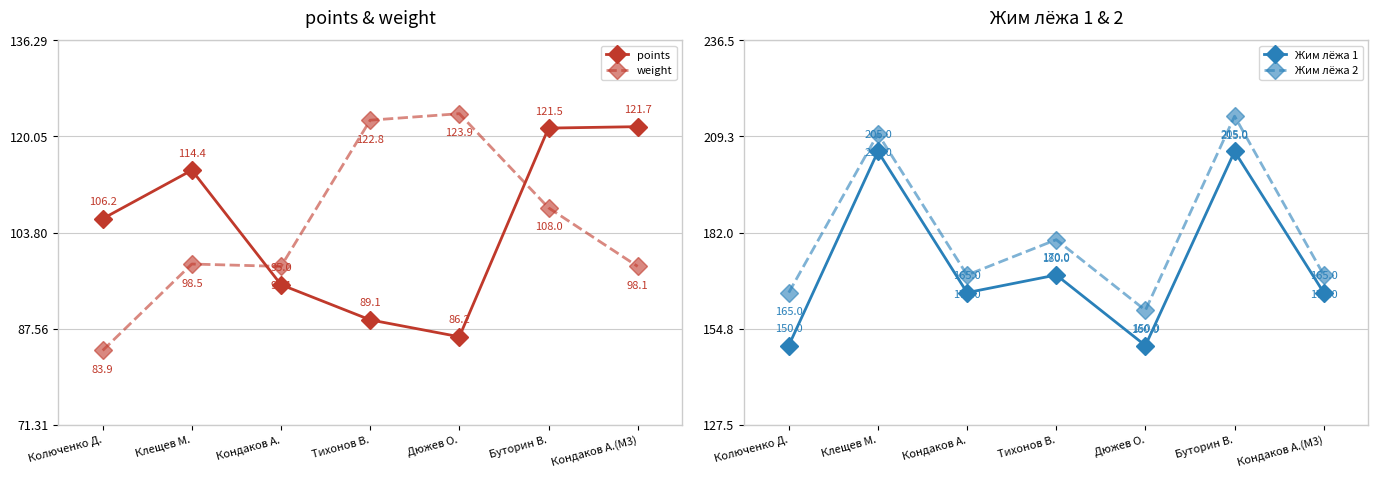

Between Кондаков А. and Дюжев О., which series saw the biggest shift?

weight